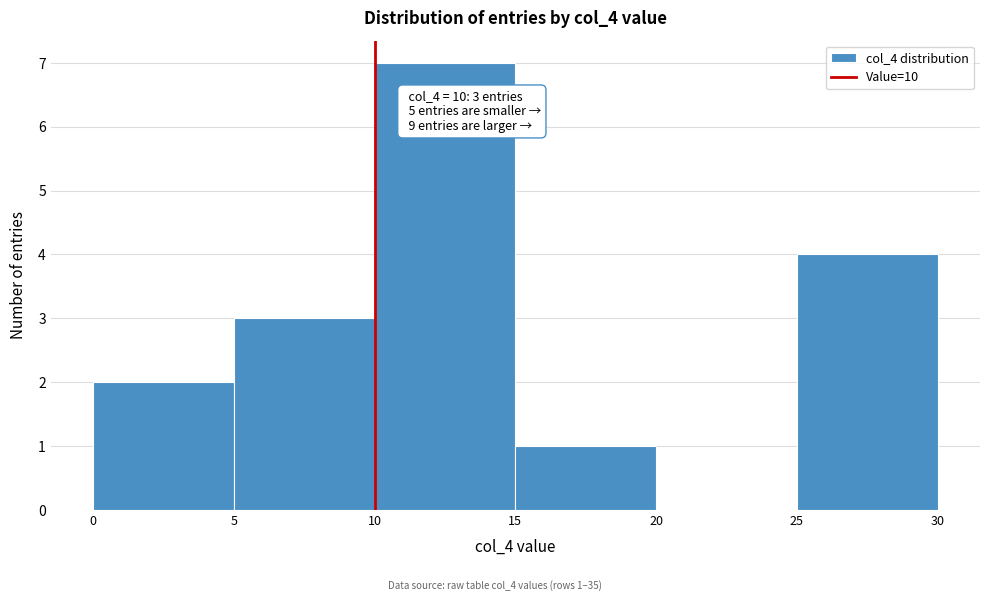

Over which range of the x-axis is the bar tallest?

10 to 15